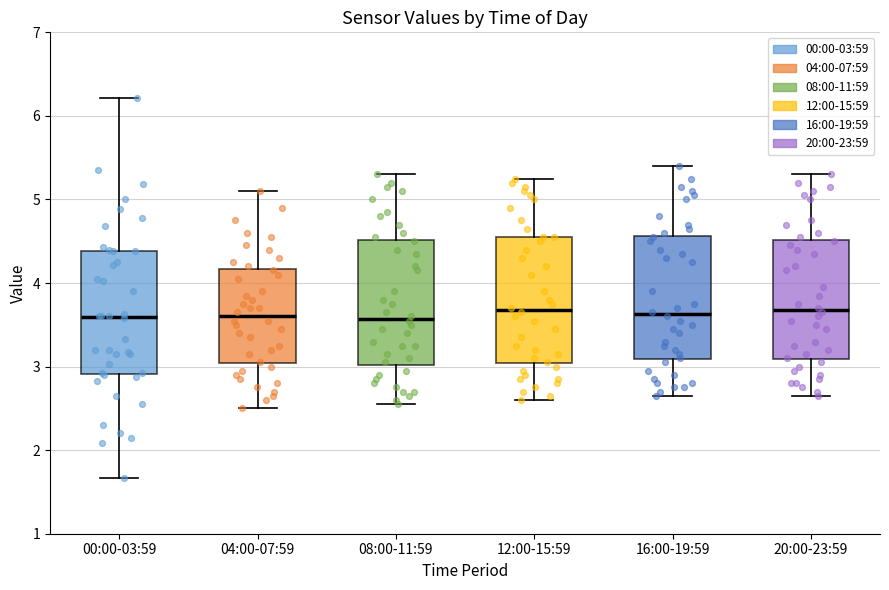

Where is the lower edge of the box for 20:00-23:59 on the y-axis? The values are not printed on the chart, so give them approximately, as read against the axis.

3.1